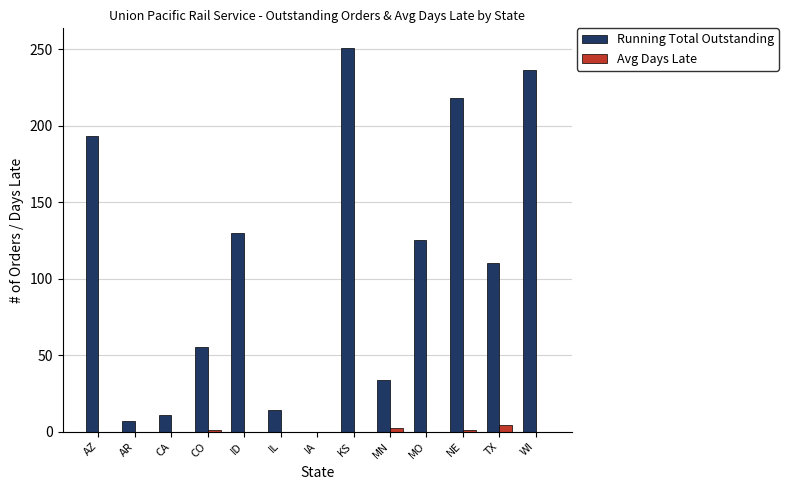

What is the sum of the Running Total Outstanding values at IA and WI?

236